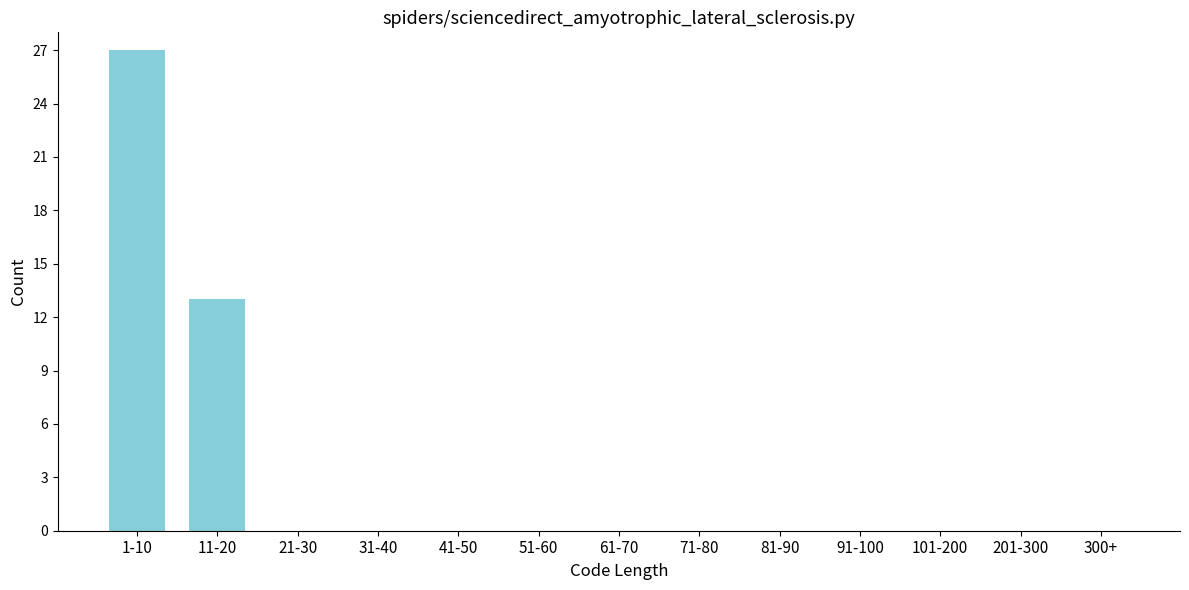

Reading left to right, list all the values displayed in this chart.

1-10=27	11-20=13	21-30=0	31-40=0	41-50=0	51-60=0	61-70=0	71-80=0	81-90=0	91-100=0	101-200=0	201-300=0	300+=0